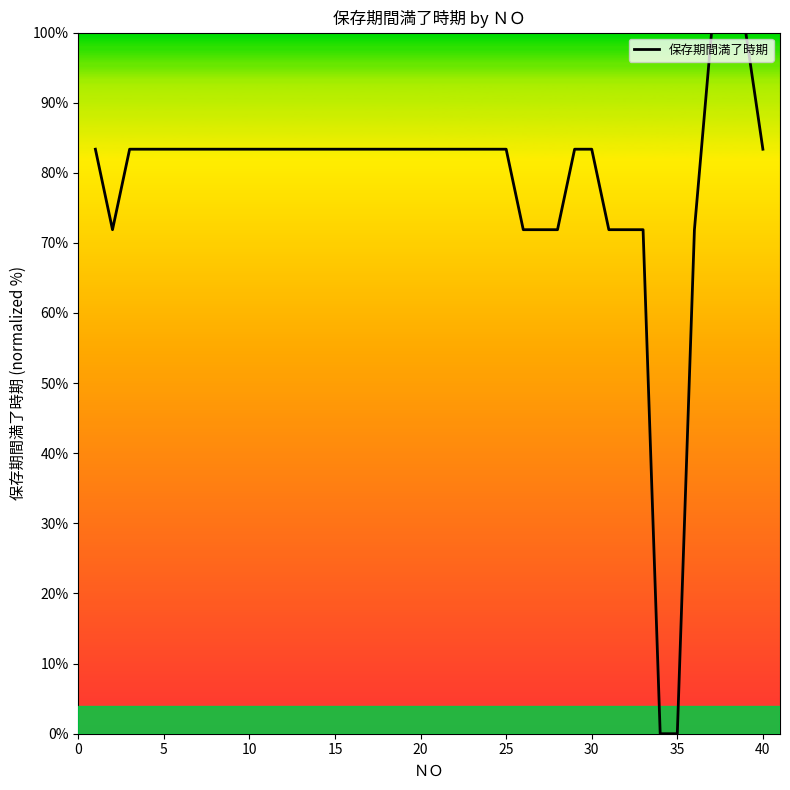

What is the difference between the maximum and minimum values?

100.0